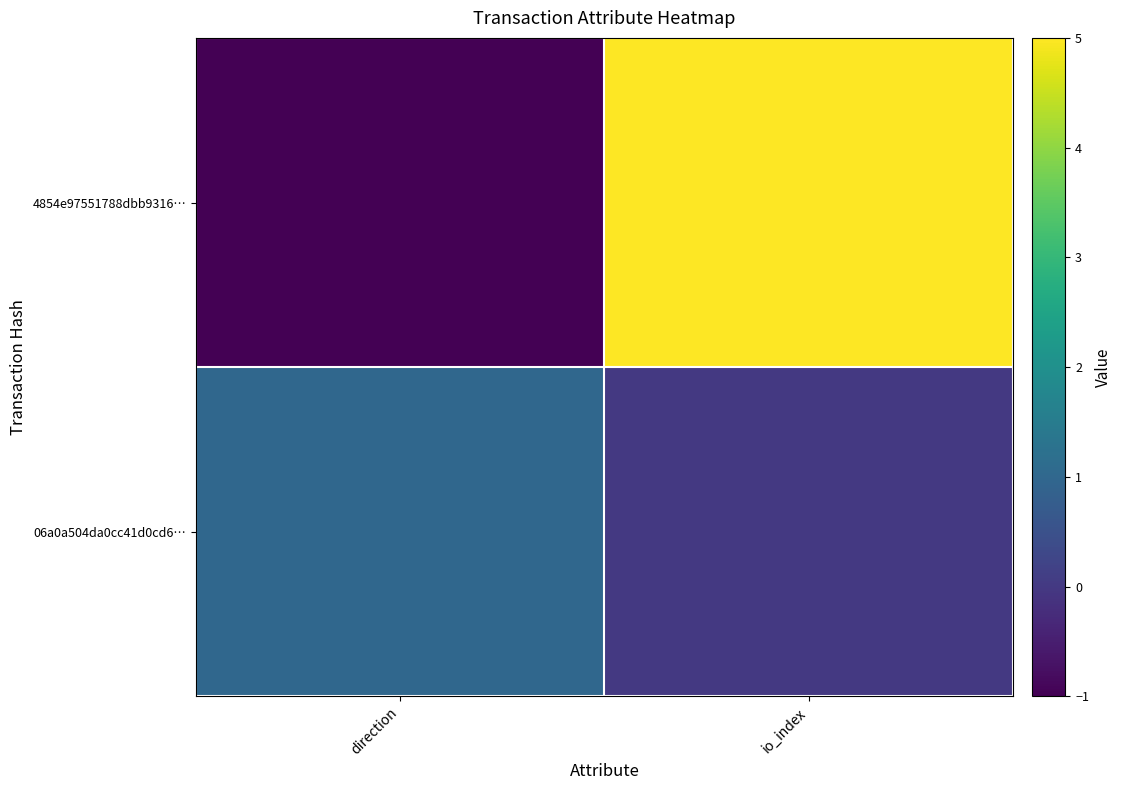

Reading right to left, what are all the values shown in this chart?

4854e97551788dbb9316…: io_index=5	direction=-1
06a0a504da0cc41d0cd6…: io_index=0	direction=1